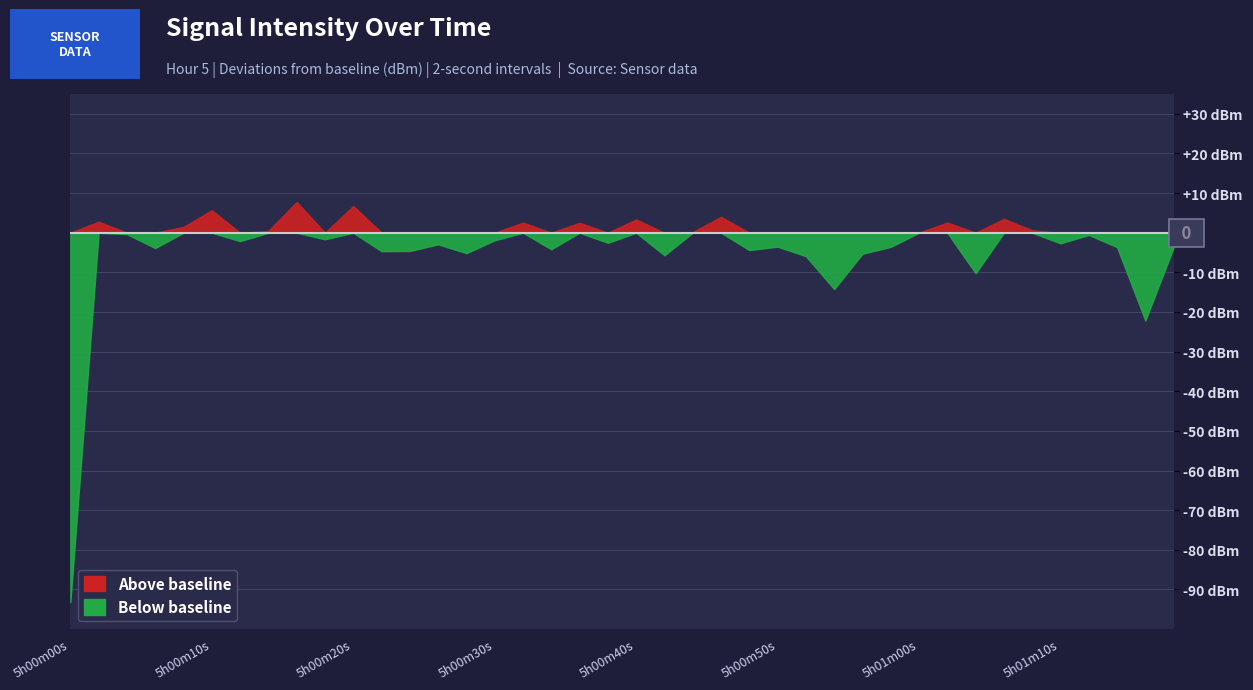

True or false: the data shows -33.7 at 36.

False